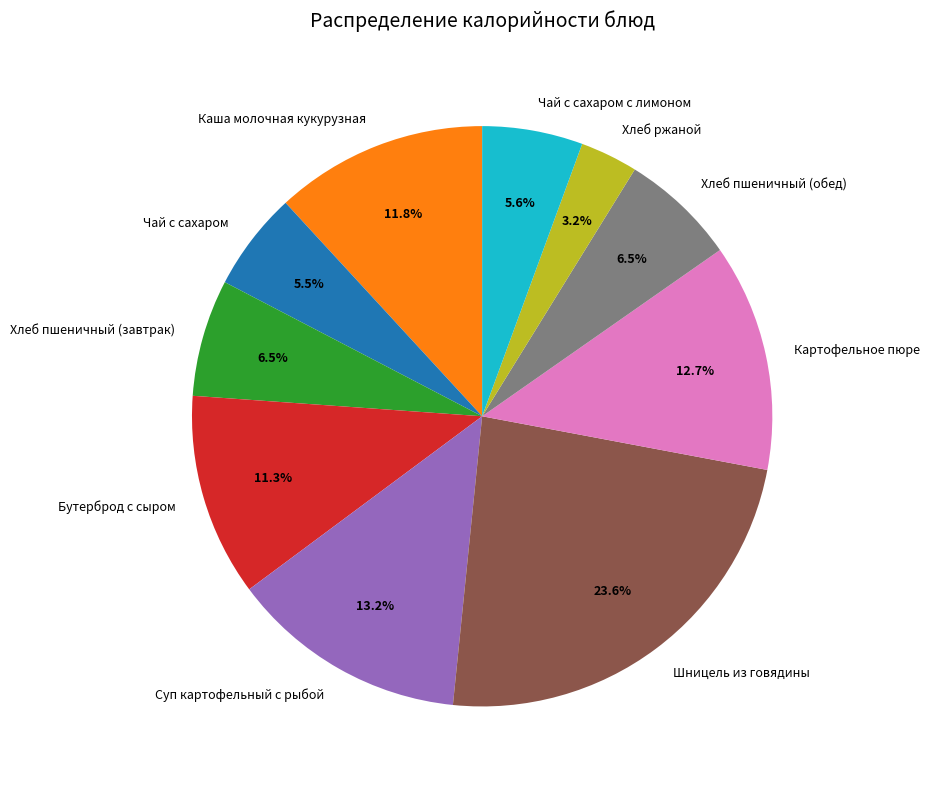

Approximately how many times larger is the value at Хлеб пшеничный (завтрак) compared to Суп картофельный с рыбой?

0.5